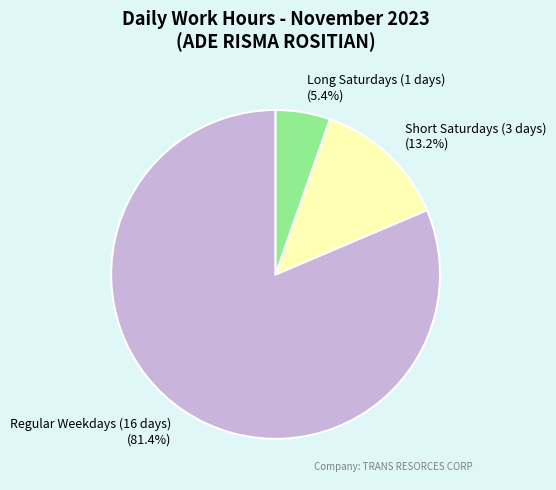

Which category has the smallest portion of the pie?

Long Saturdays (1 days)